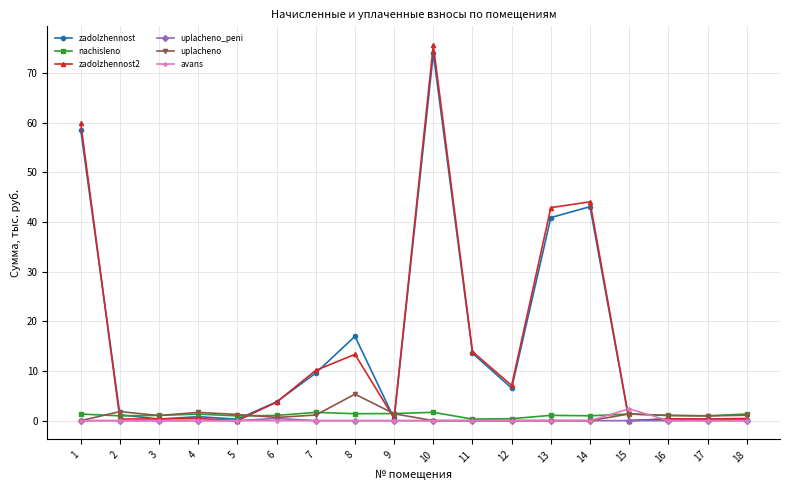

What is the value of the zadolzhennost2 point at the 4th from the left?

0.4